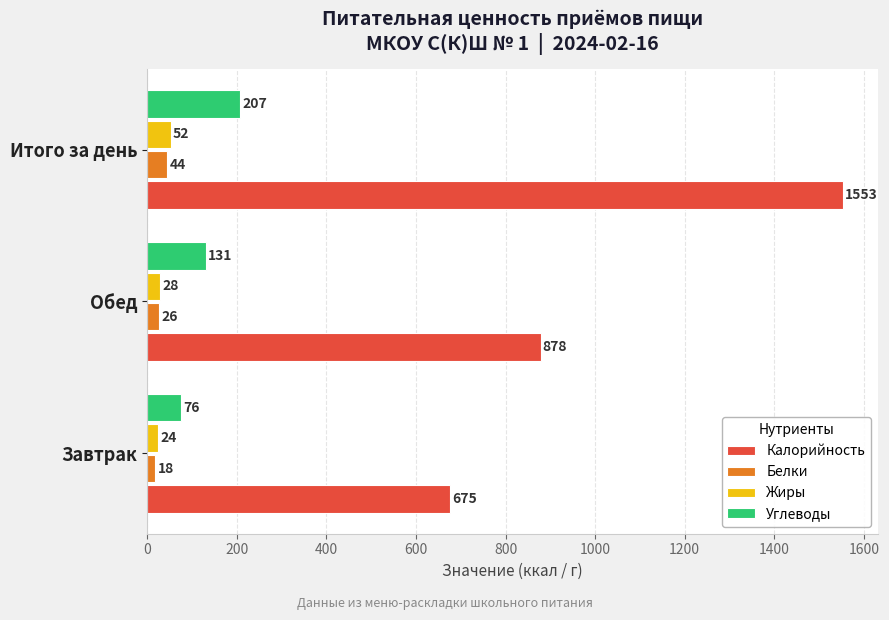

How many data points in Калорийность are less than 878?

1